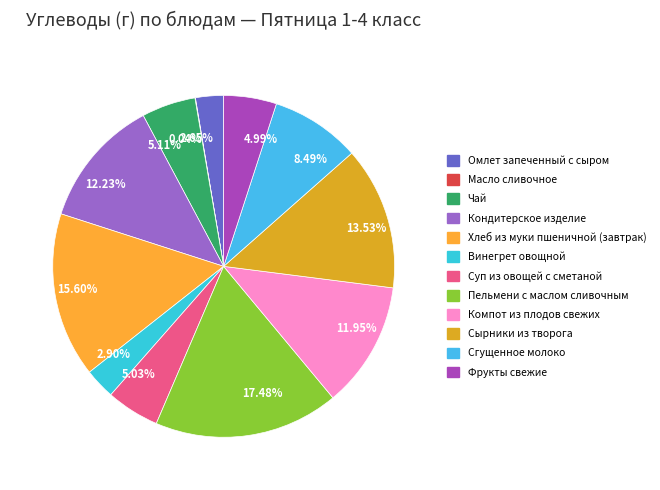

To the nearest percent, what percentage of the pie is Компот из плодов свежих?

12%